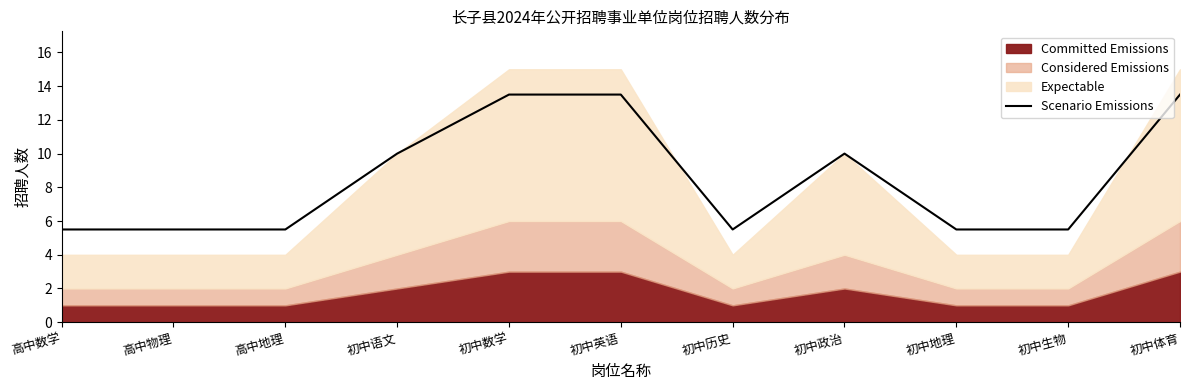

The value of Scenario Emissions at 初中数学 is 13.5. True or false?

True